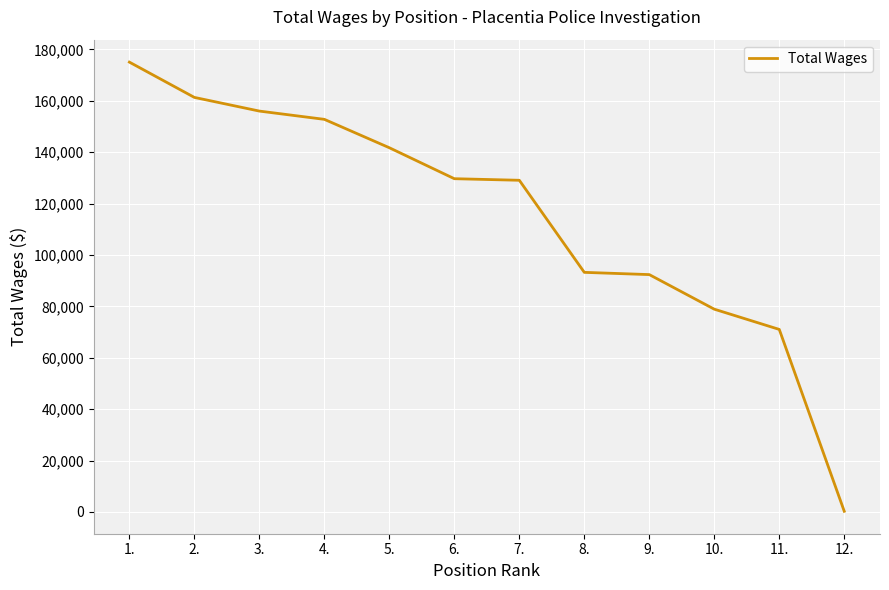

Between 6. and 5., which is larger?

5.